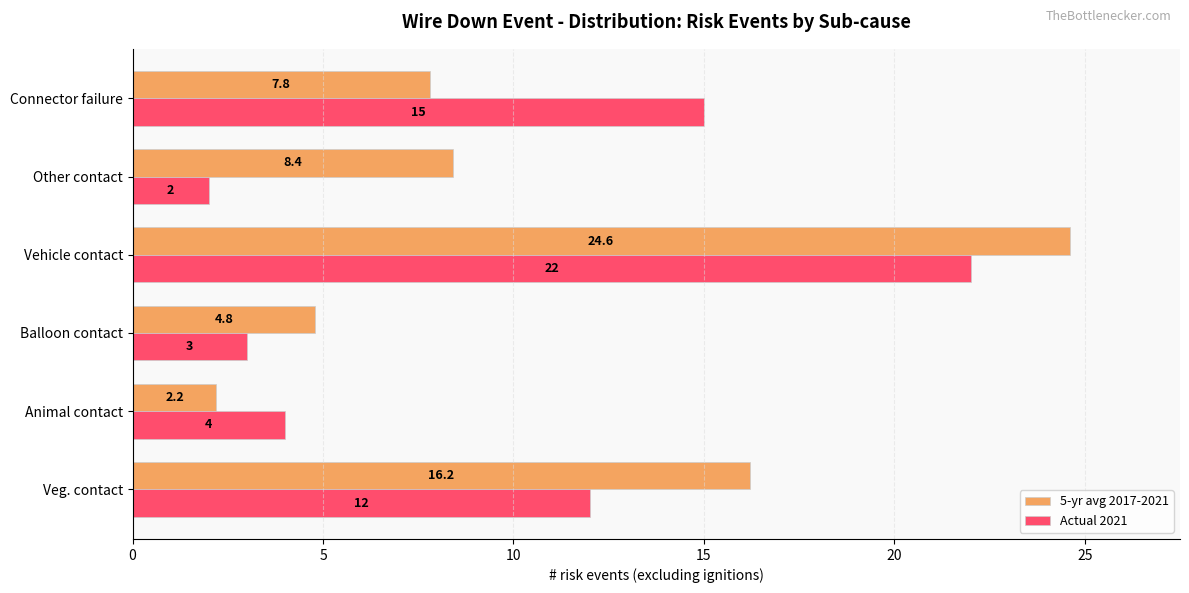

At which category does the chart reach its peak across all series?

Vehicle contact